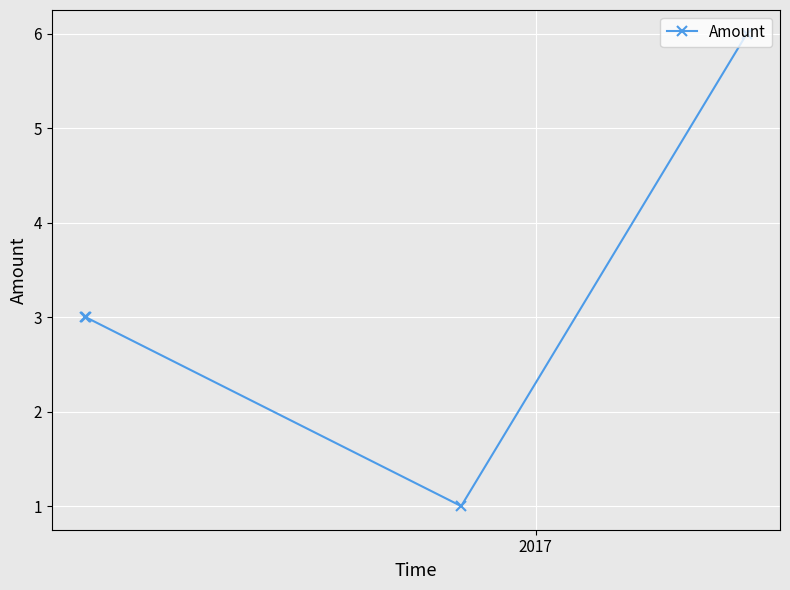

What is the sum of all values?

13